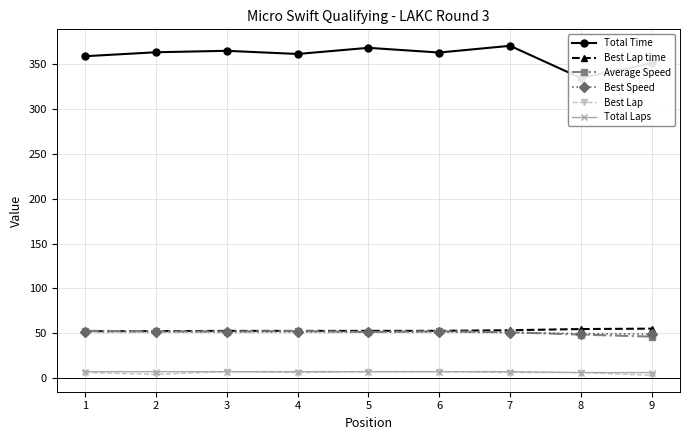

Rank the series by their maximum value, from highest to lowest.

Total Time, Best Lap time, Average Speed, Best Speed, Best Lap, Total Laps